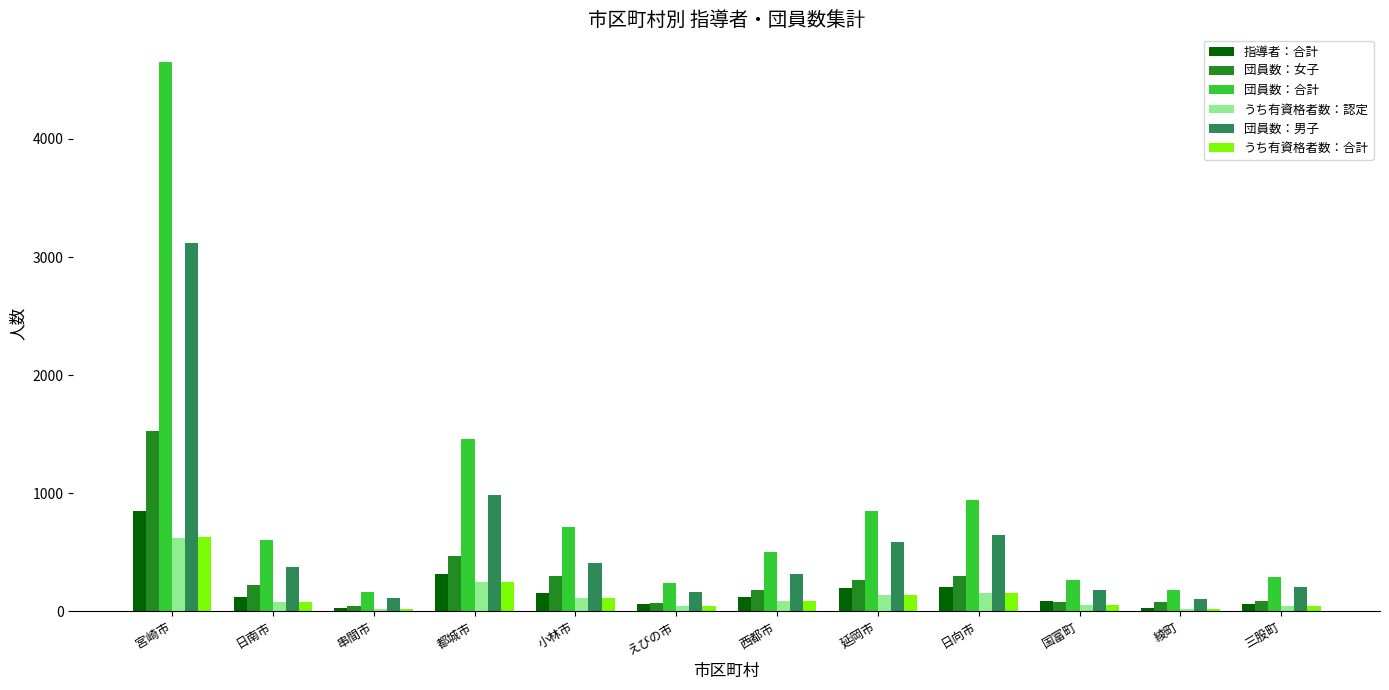

What is the difference between the highest and lowest values at 小林市?

594